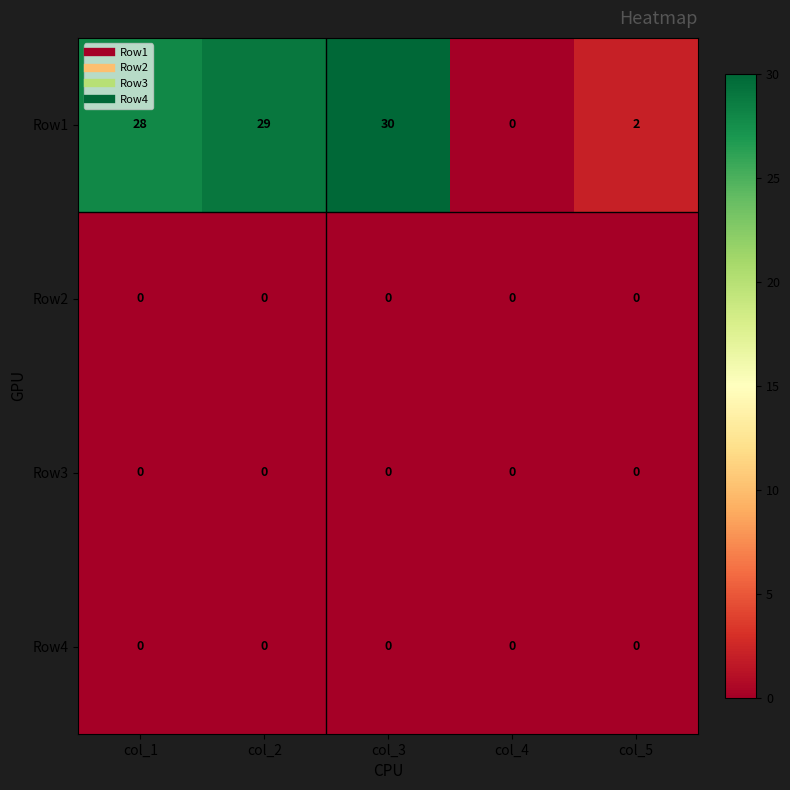

Which series has the largest range (max minus min)?

Row1